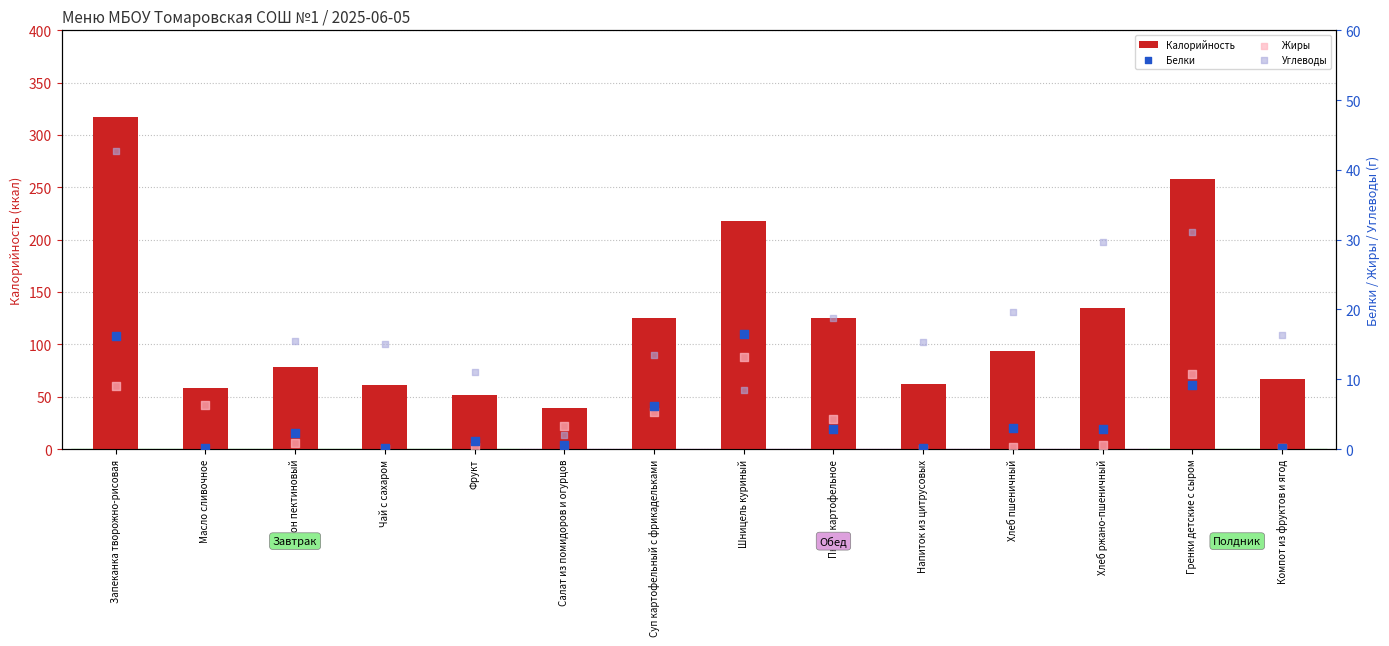

Which series reaches the maximum Y coordinate?

Калорийность